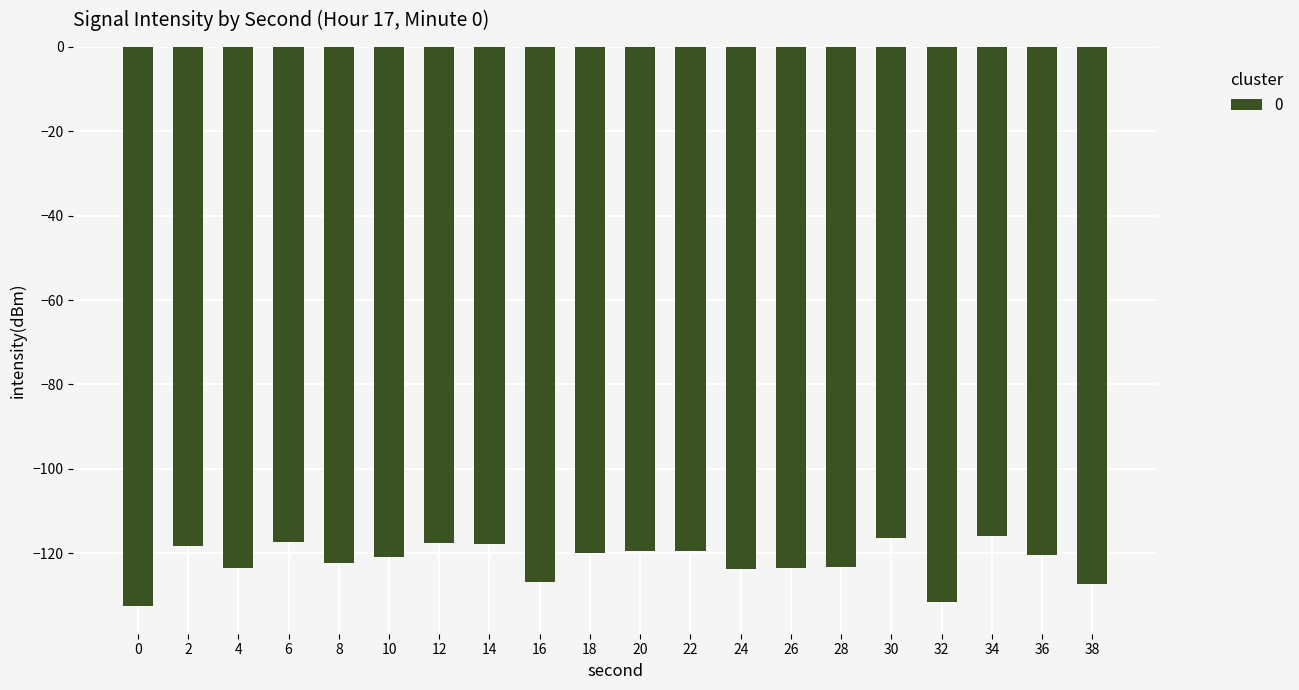

Is it true that the value at 28 is -66.4?

False